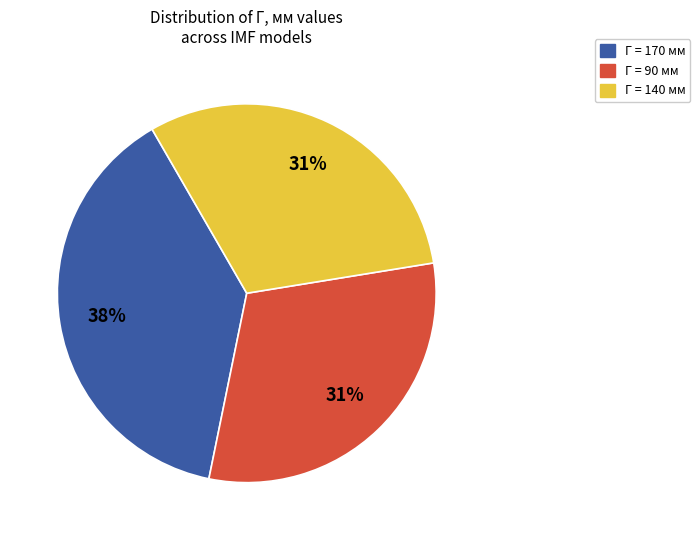

To the nearest percent, what is the combined percentage of Г = 90 мм and Г = 140 мм?

62%